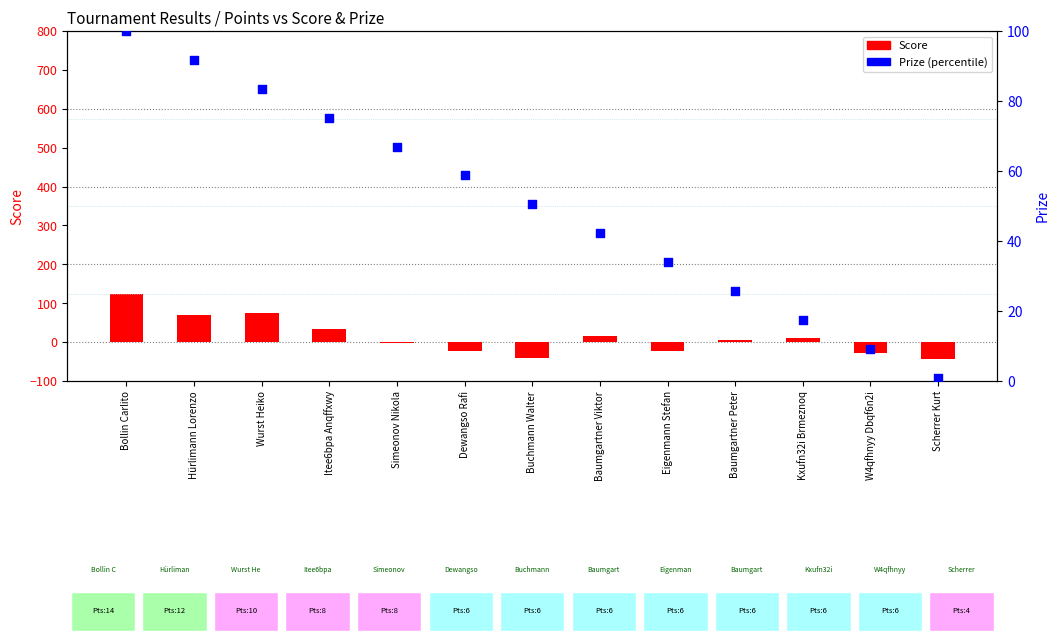

What are all the series names shown in the legend?

Score, Prize (percentile)